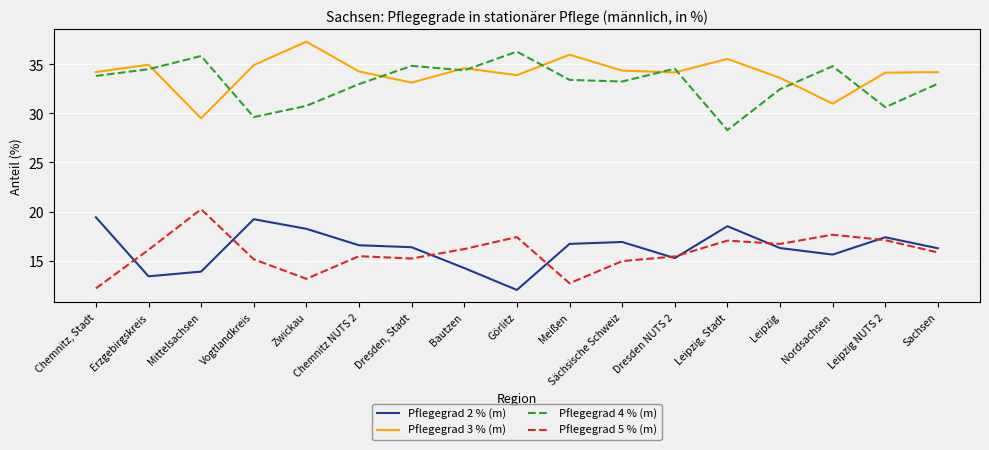

Where is Pflegegrad 2 % (m) nearest to the value 15?

Dresden NUTS 2